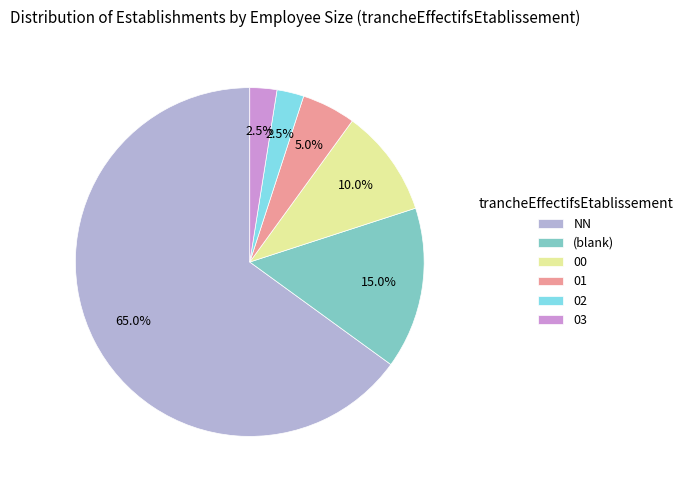

What is the ratio of the value at (blank) to the value at 02?

6.0